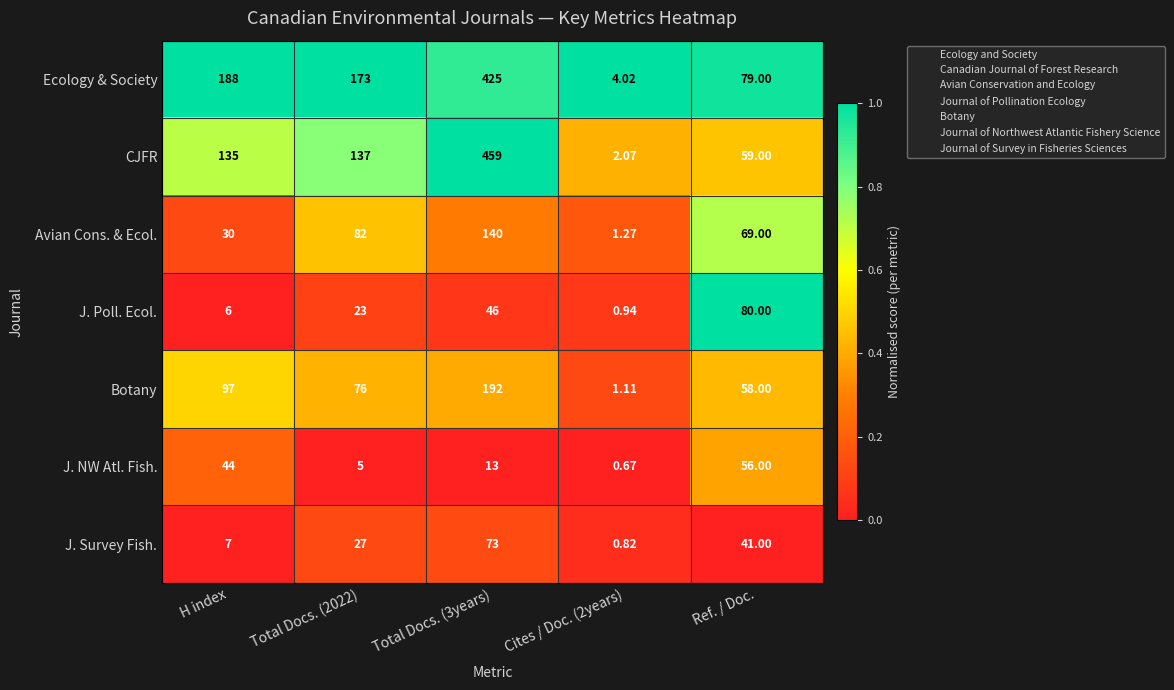

What is the difference between the highest and lowest values at Ref. / Doc.?

39.0